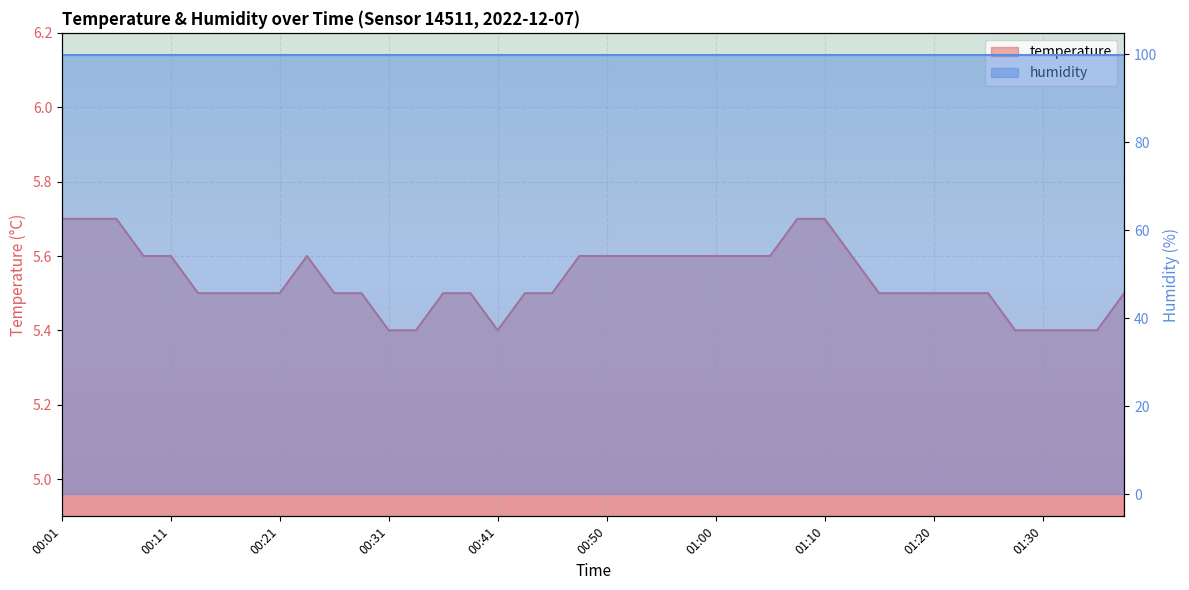

Reading left to right, list all the values displayed in this chart.

5.7	5.7	5.7	5.6	5.6	5.5	5.5	5.5	5.5	5.6	5.5	5.5	5.4	5.4	5.5	5.5	5.4	5.5	5.5	5.6	5.6	5.6	5.6	5.6	5.6	5.6	5.6	5.7	5.7	5.6	5.5	5.5	5.5	5.5	5.5	5.4	5.4	5.4	5.4	5.5